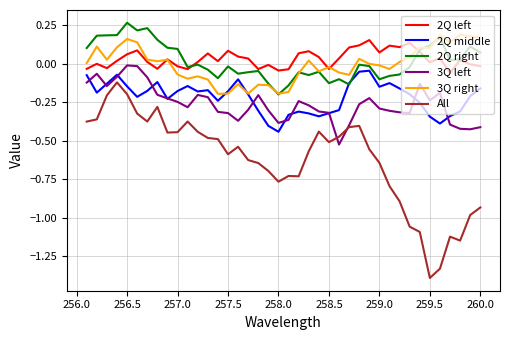

How many series are shown in this chart?

6